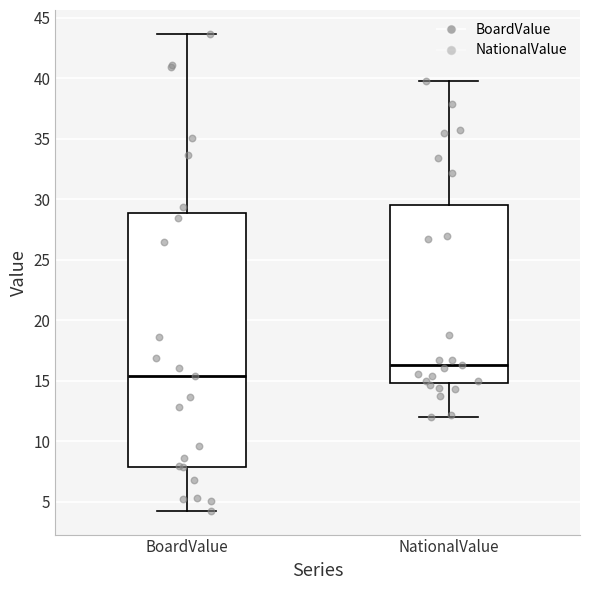

Which box is the tallest, from its lower edge to its upper edge?

BoardValue